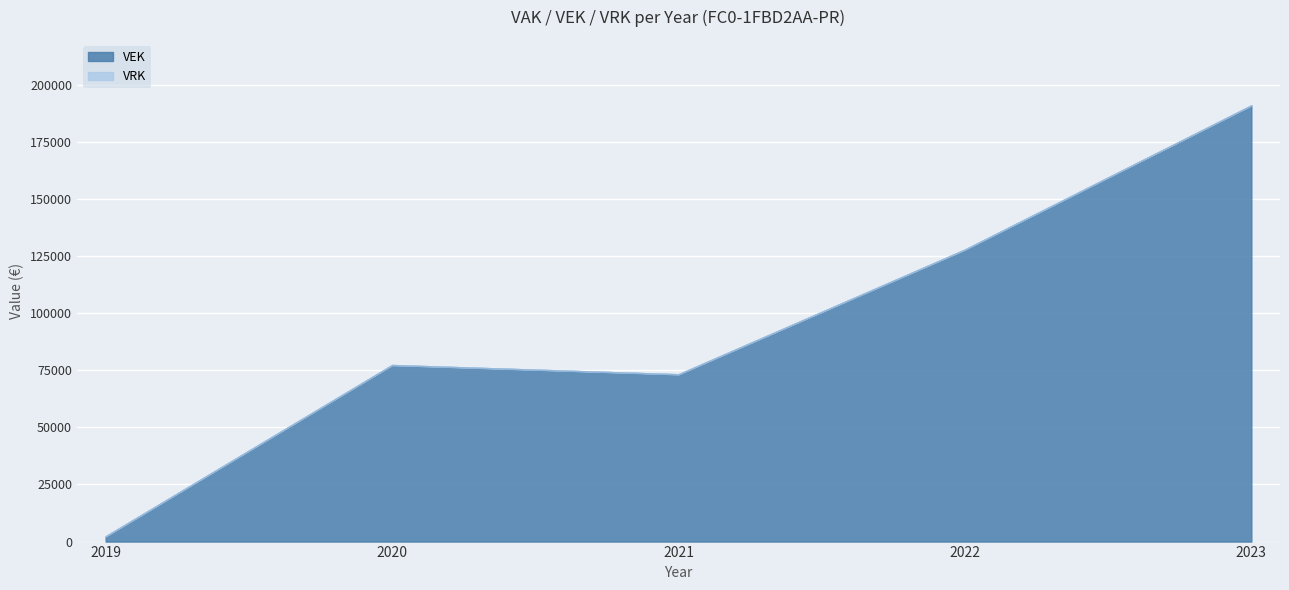

Which series changed the most between 2020 and 2023?

VEK